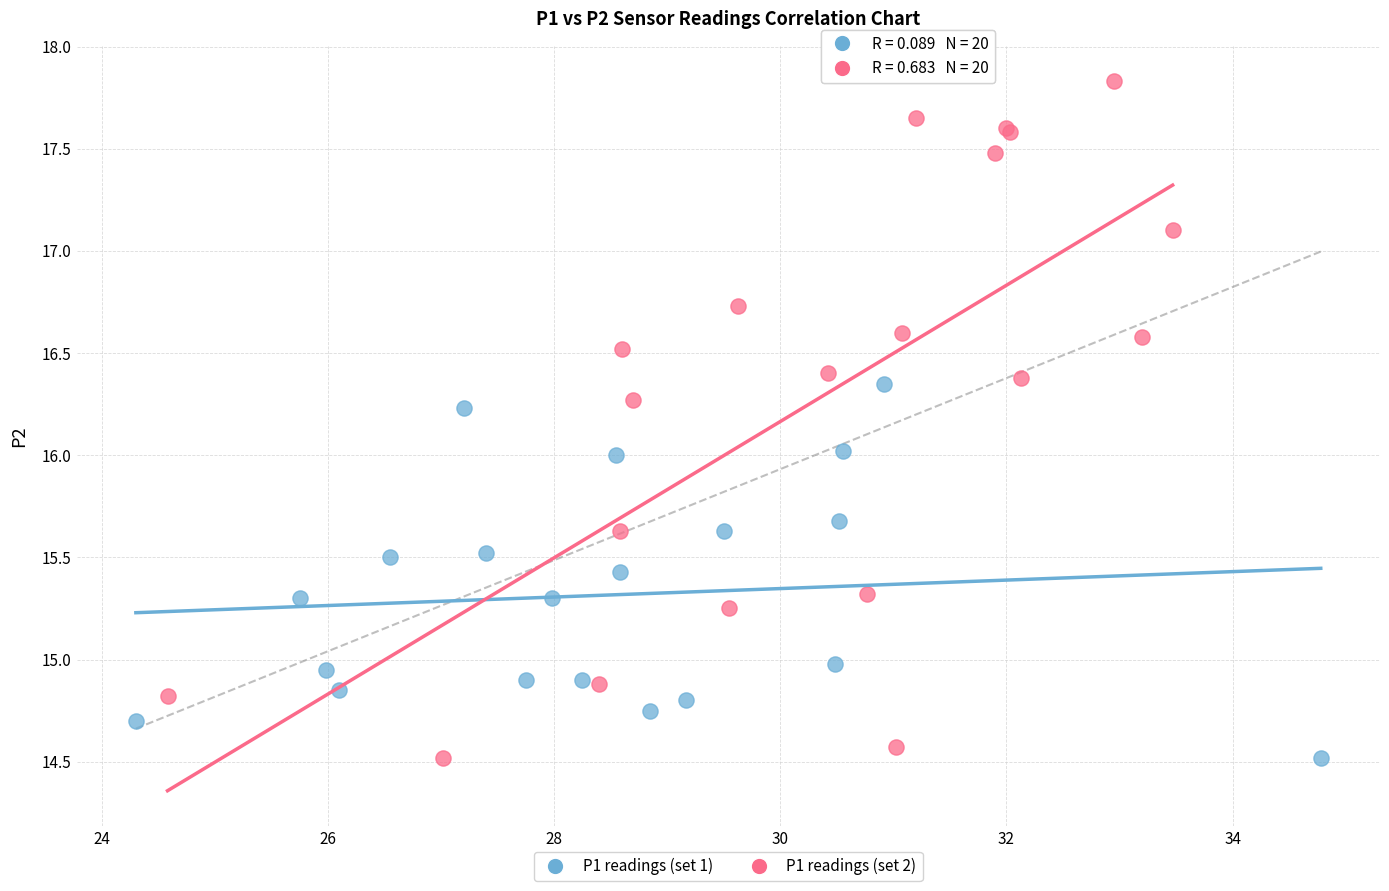

Which series has the largest Y range (max minus min)?

P1 readings (set 2)